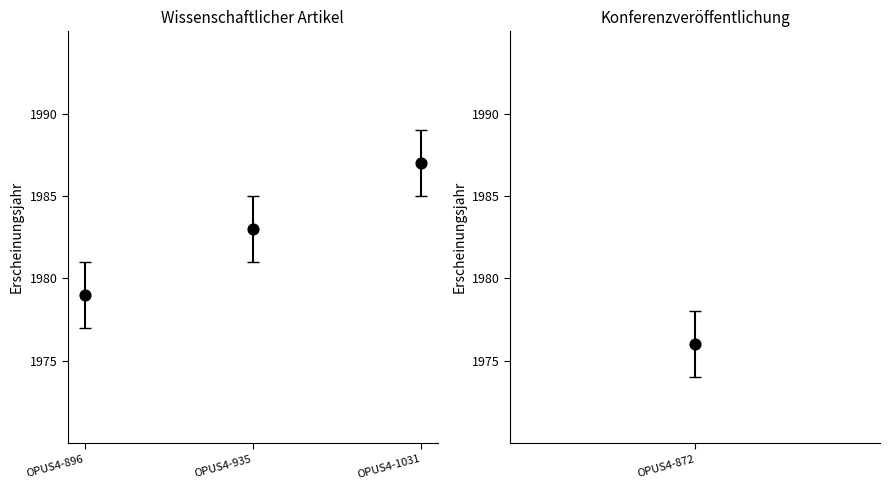

What is the ratio of the value at OPUS4-896 to the value at OPUS4-935?

1.0